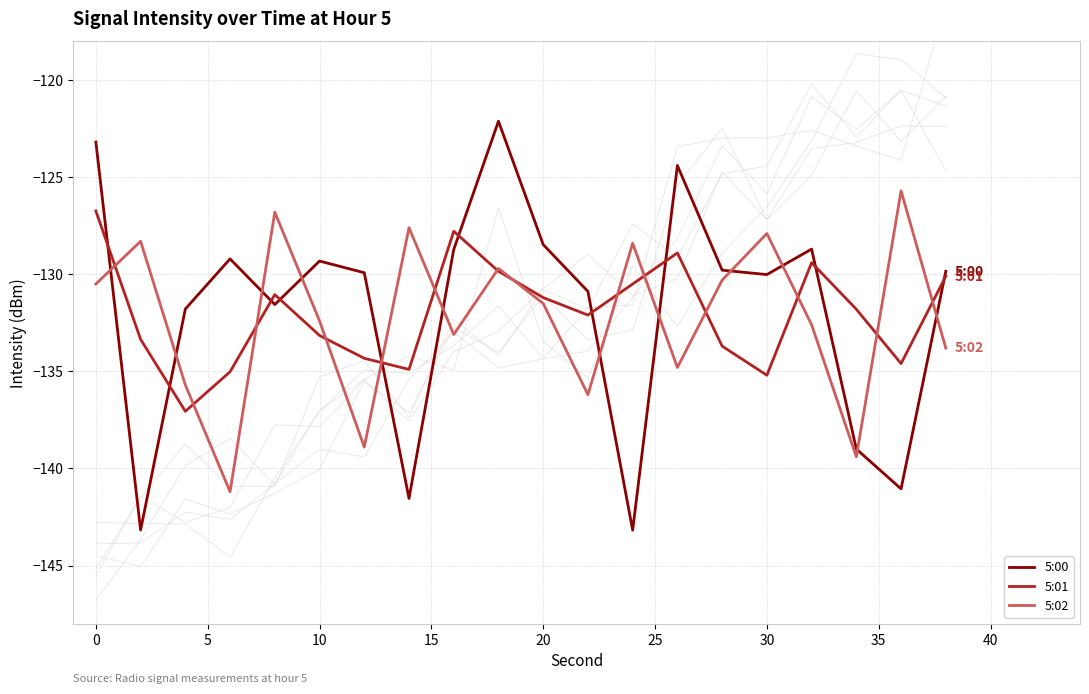

What is the highest value of the 5:02 series?

-125.7